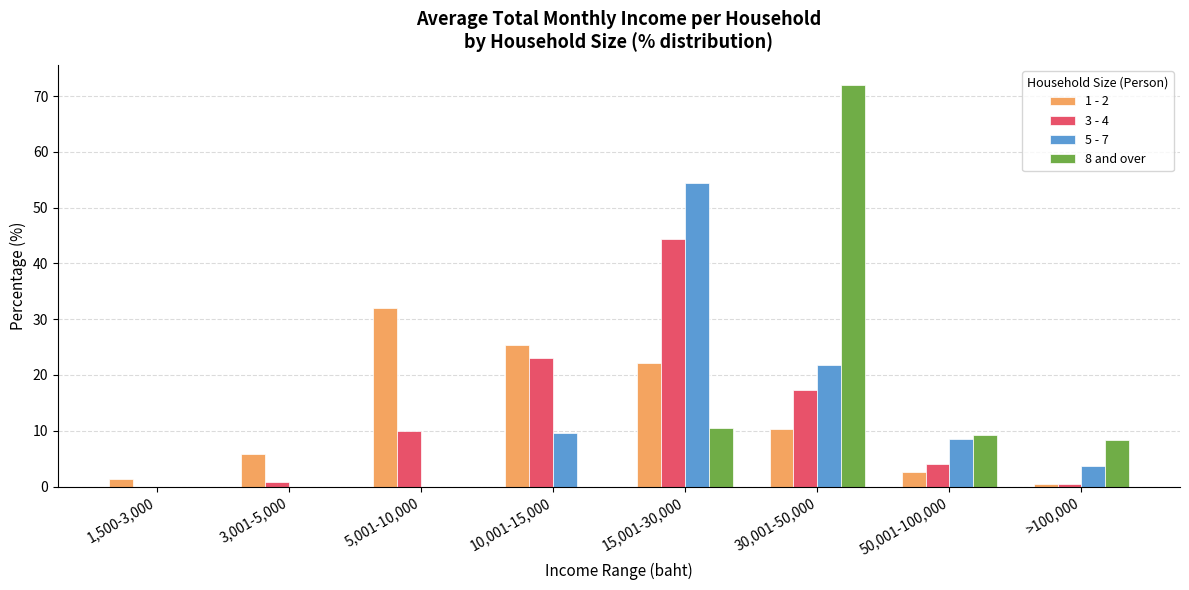

At which category is the sum across all series the highest?

15,001-30,000